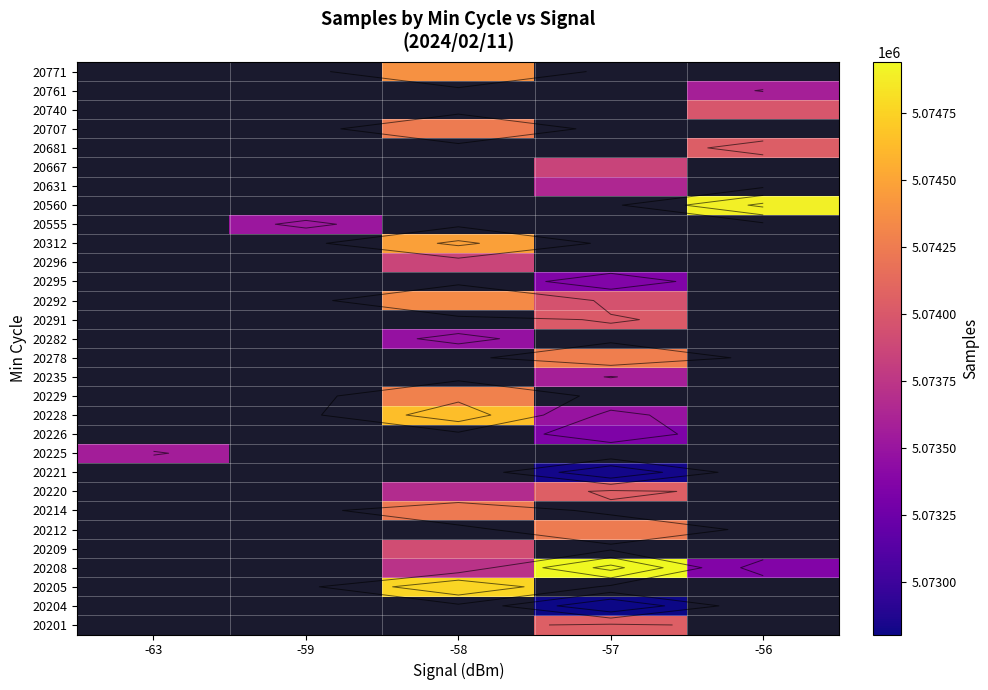

What is the greatest value displayed?

5074941.0